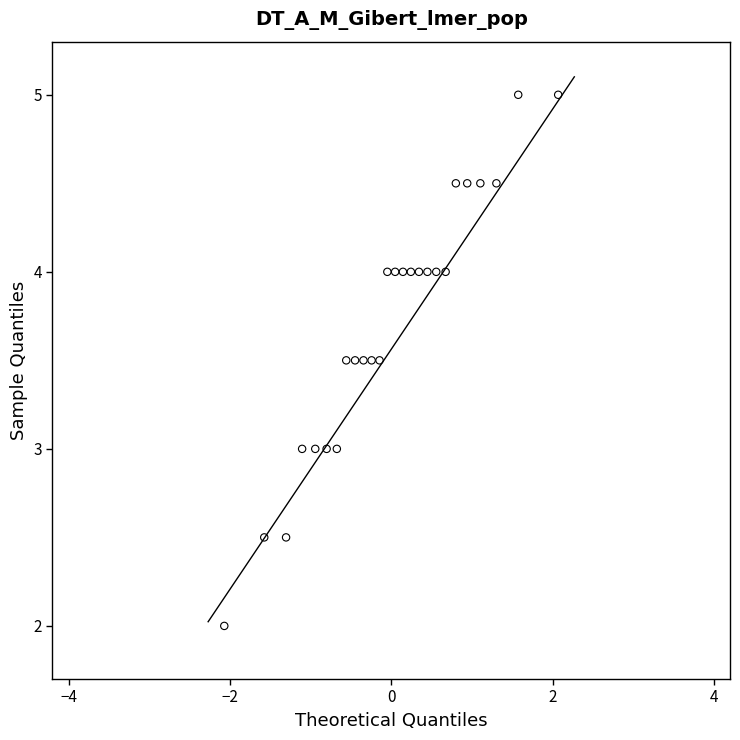

What is the range of Y values (max minus min)?

3.0